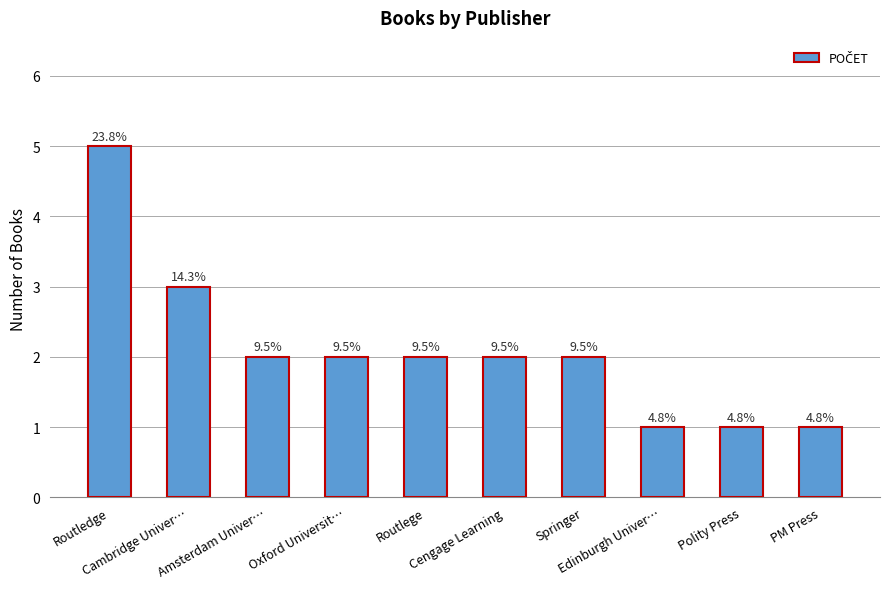

True or false: the data shows 1 at Cengage Learning.

False